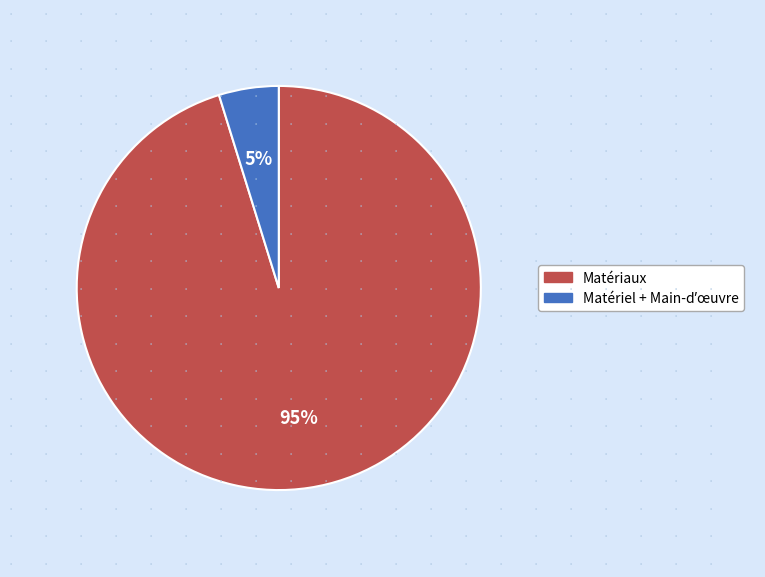

Is there a majority slice in this chart?

Yes